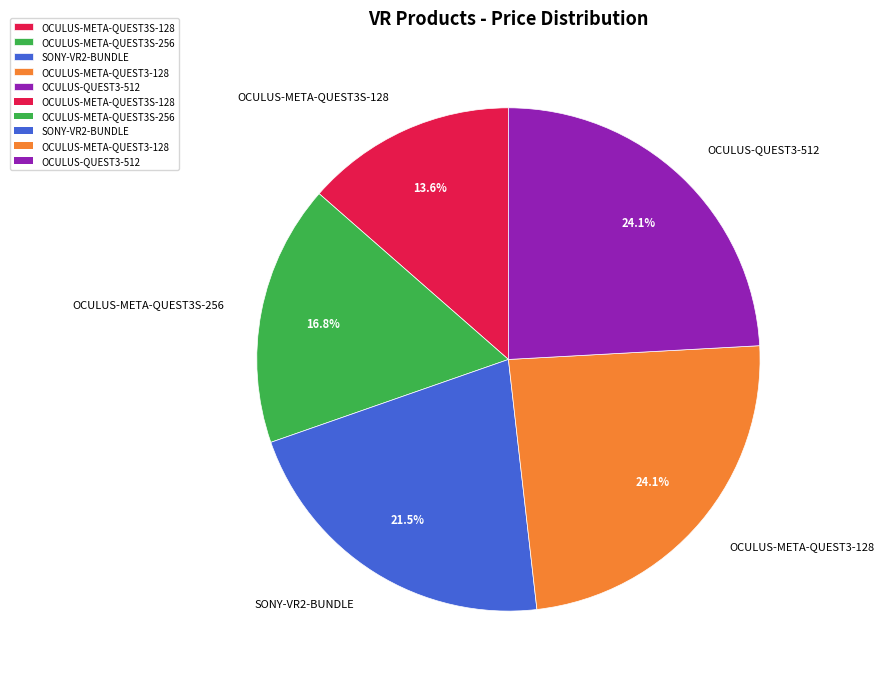

Is it true that OCULUS-META-QUEST3S-256 is 17% of the pie?

True